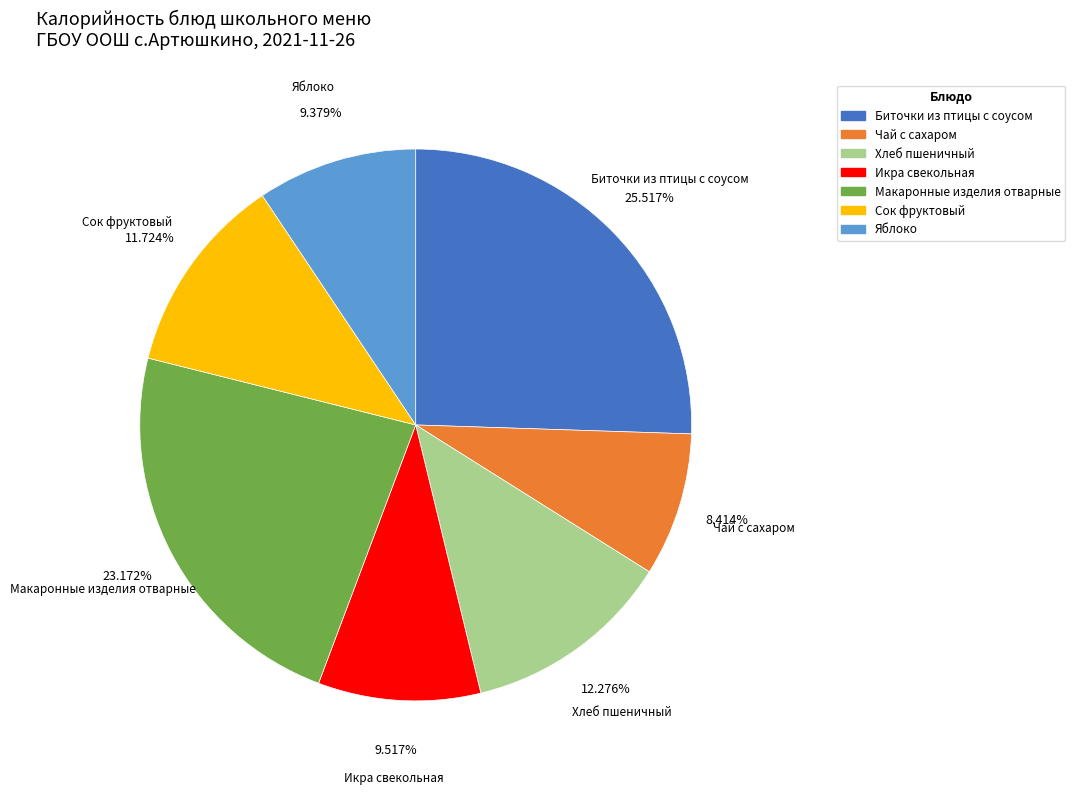

Which has a higher value, Яблоко or Биточки из птицы с соусом?

Биточки из птицы с соусом